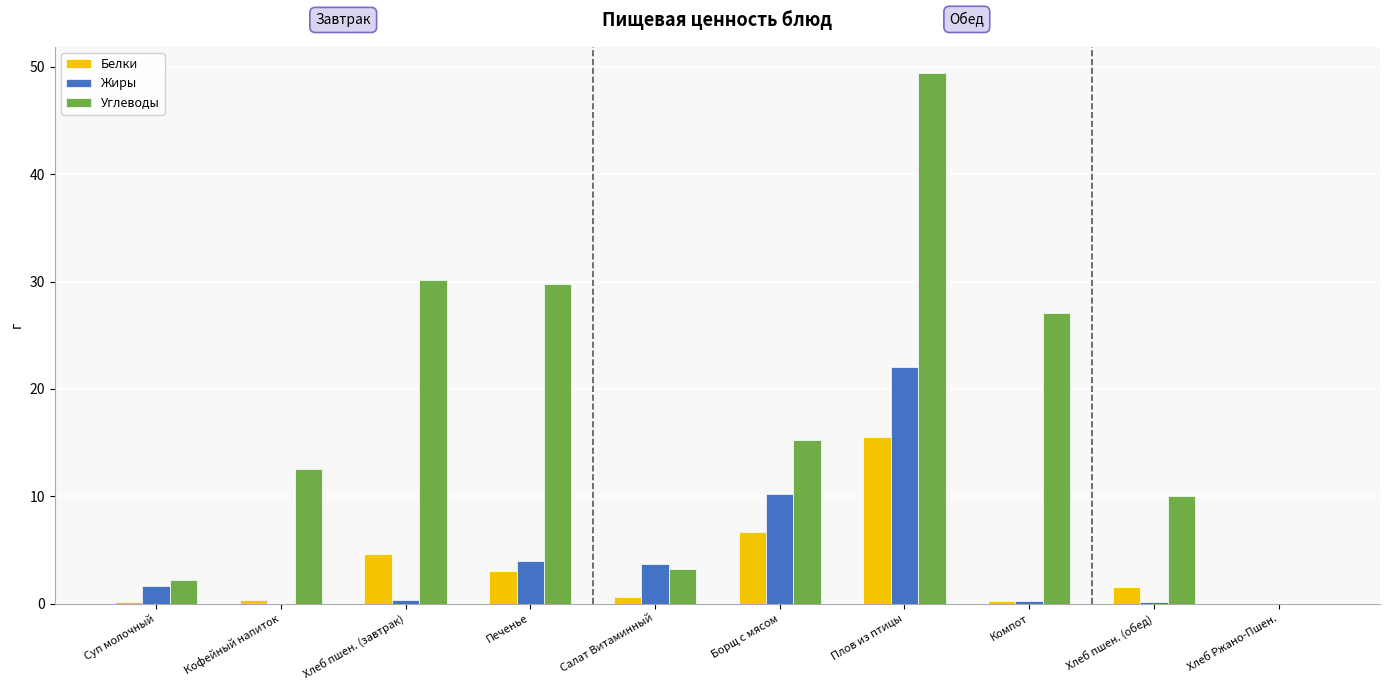

What is the sum of all Жиры values?

42.1